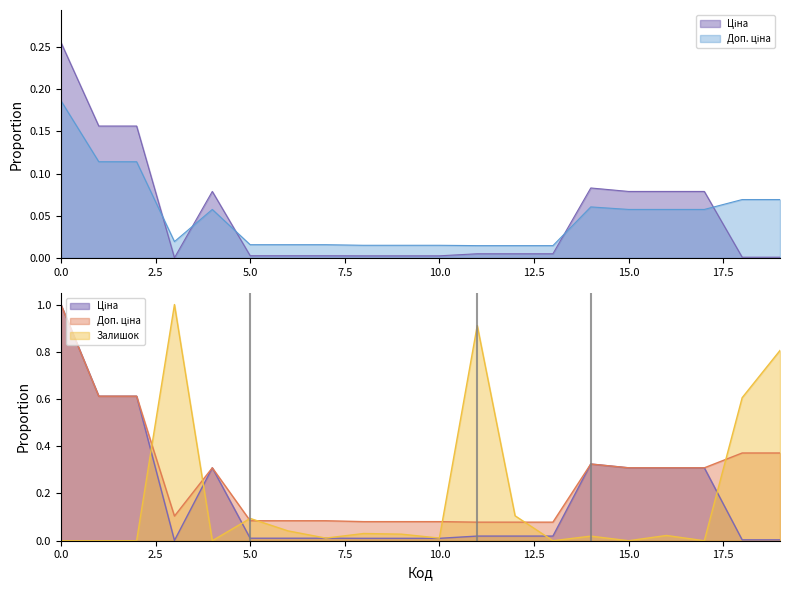

What is the maximum value for Залишок?

1.0